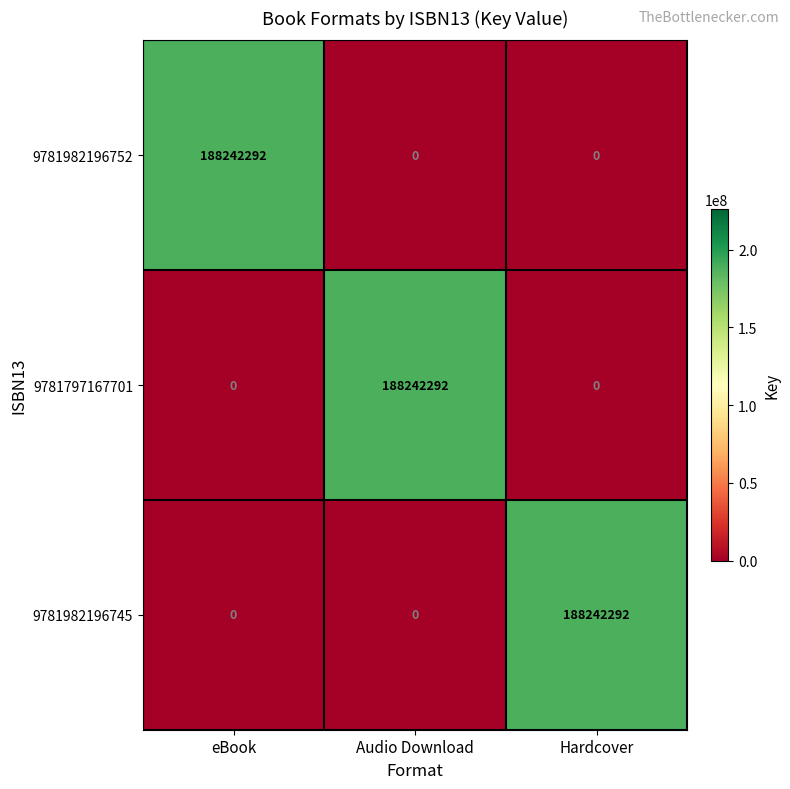

True or false: 9781982196752 has a value of -82857964 at Hardcover.

False